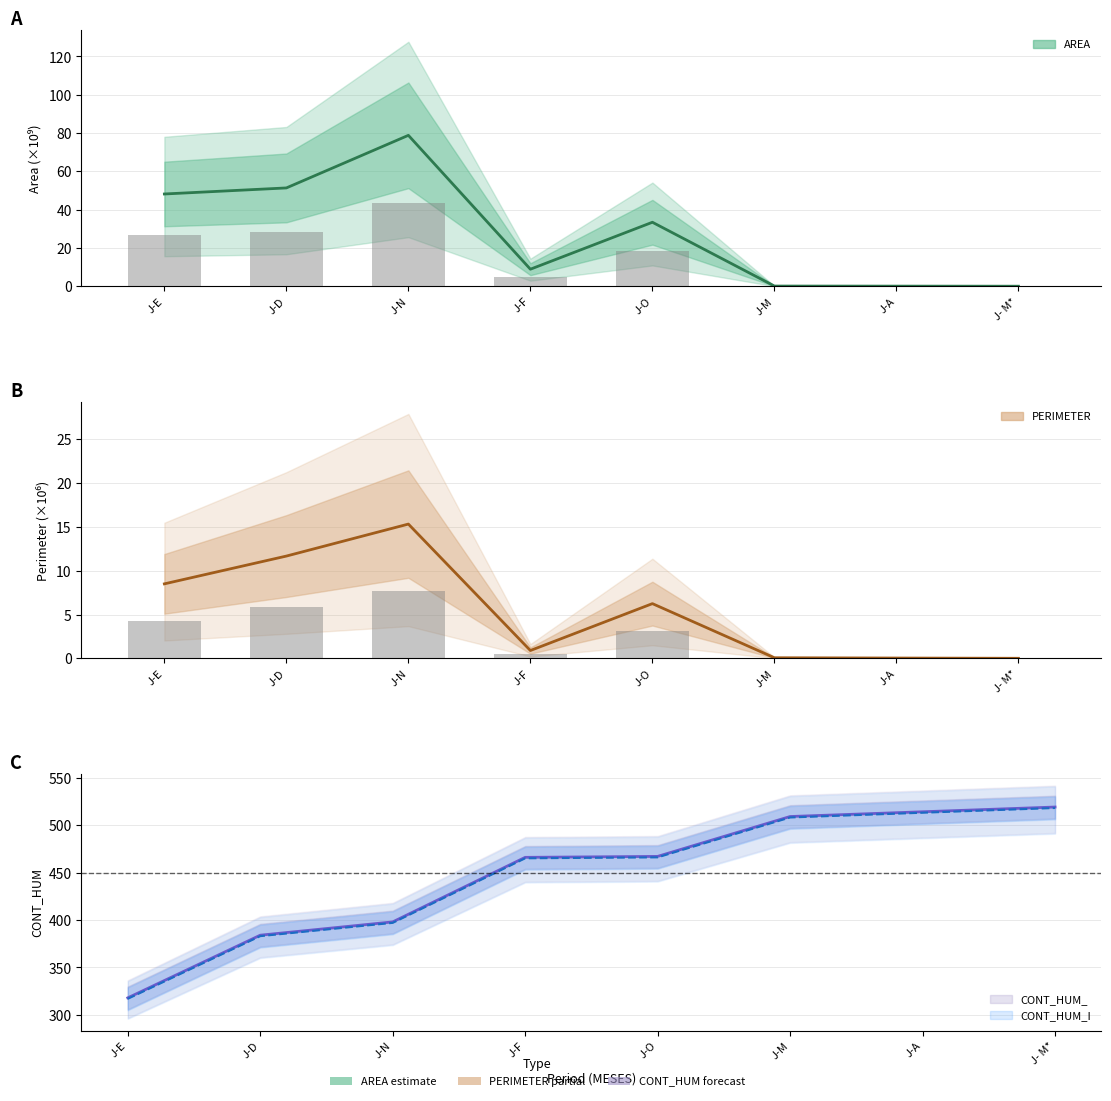

What is the spread (max minus min) of values at J-N?

382.7